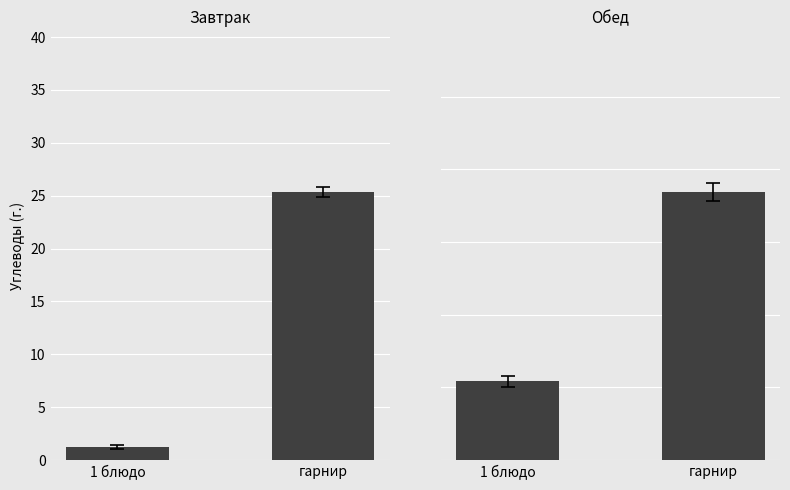

Rank the series at 1 блюдо from highest to lowest value.

Обед, Завтрак